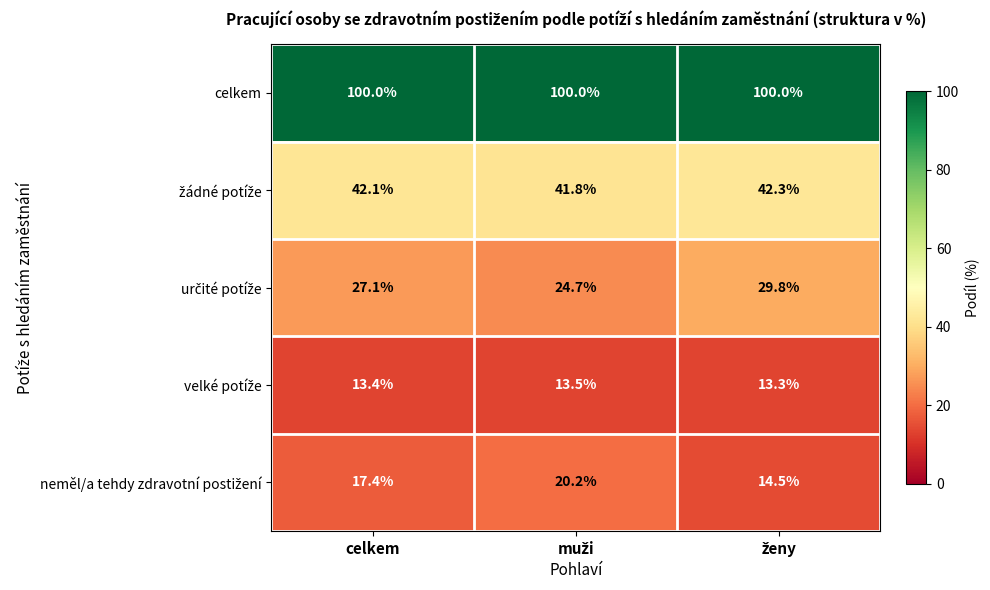

What is the smallest value displayed?

13.3